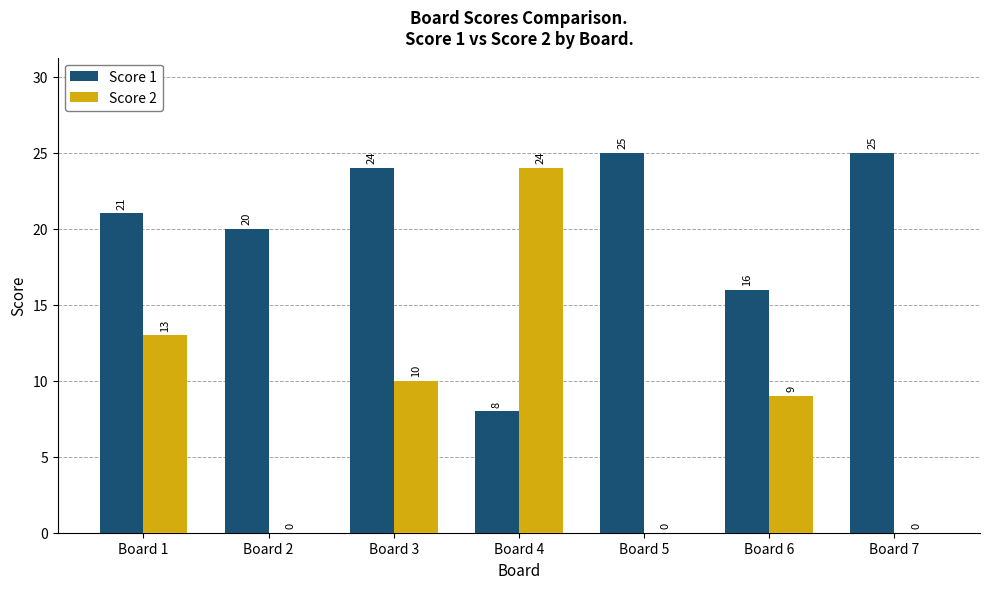

What is the maximum value shown in the chart?

25